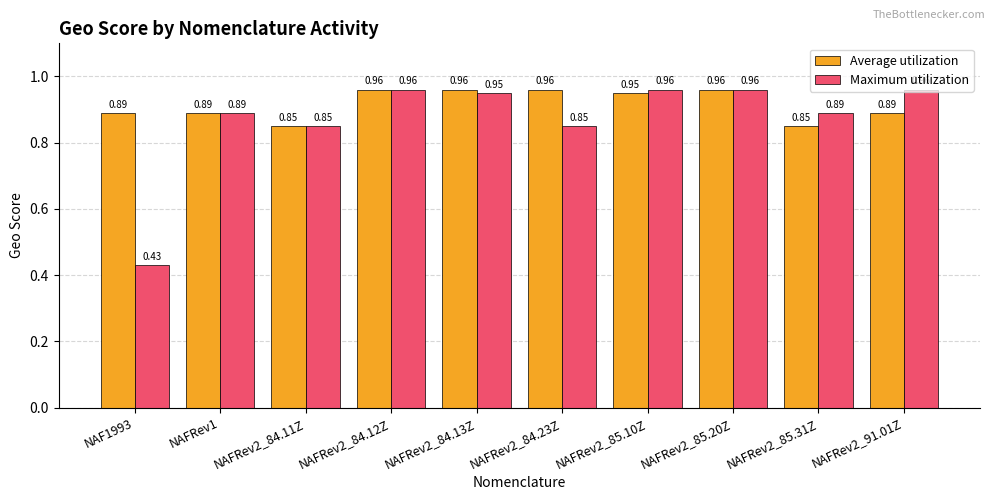

Which series has the widest spread of values?

Maximum utilization